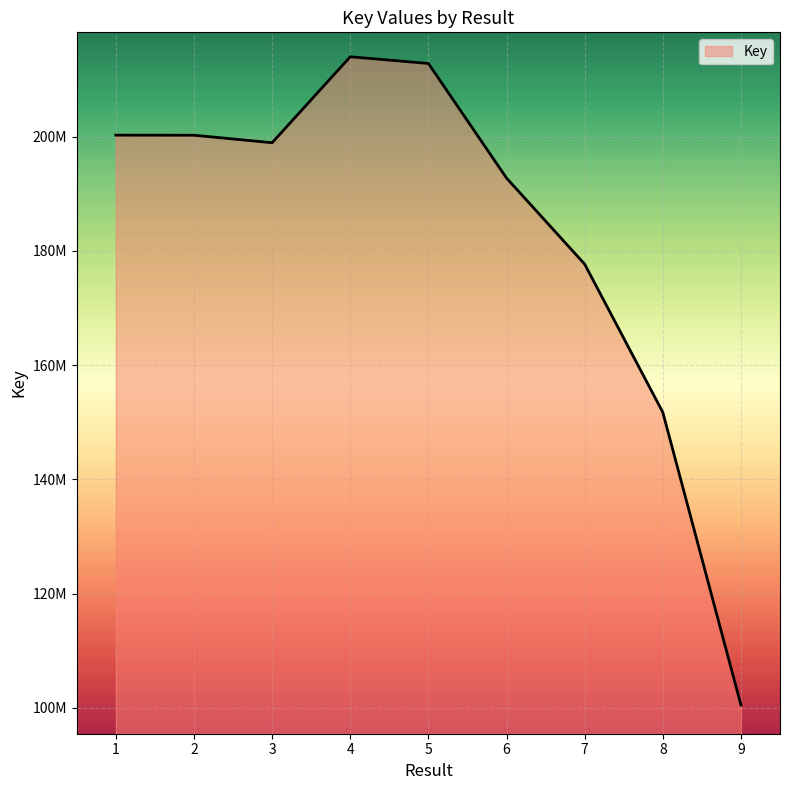

At which category does the chart reach its minimum across all series?

9